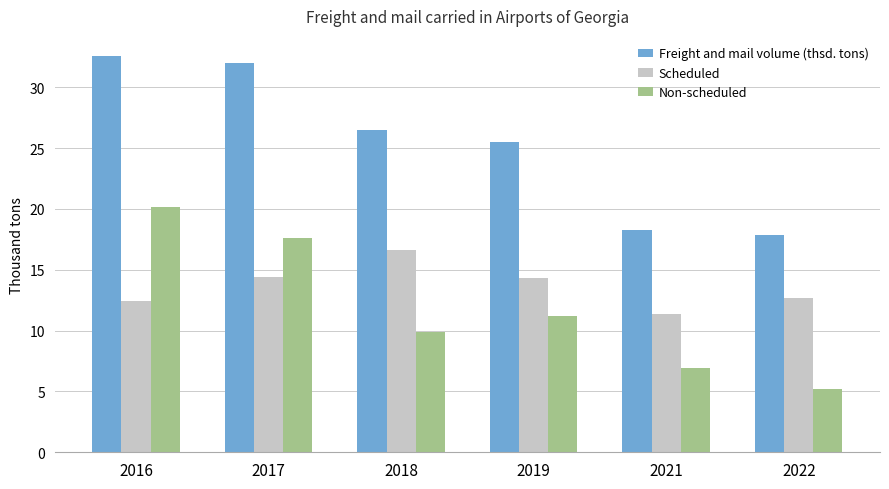

Is it true that Scheduled equals 22.7 at 2018?

False